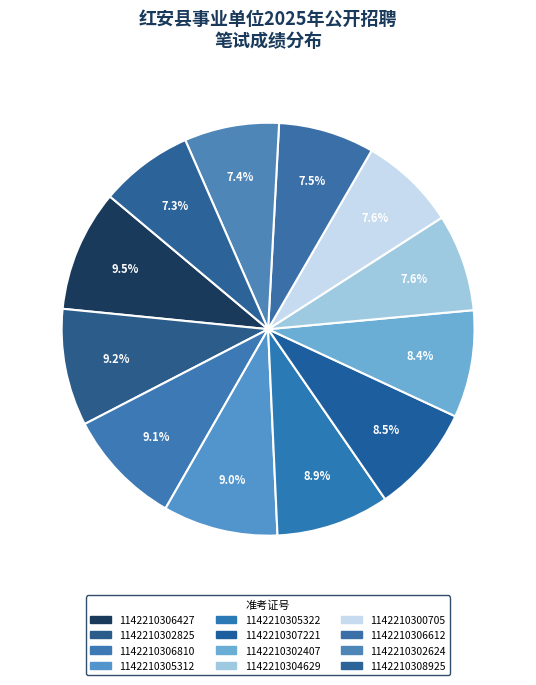

Is there a majority slice in this chart?

No